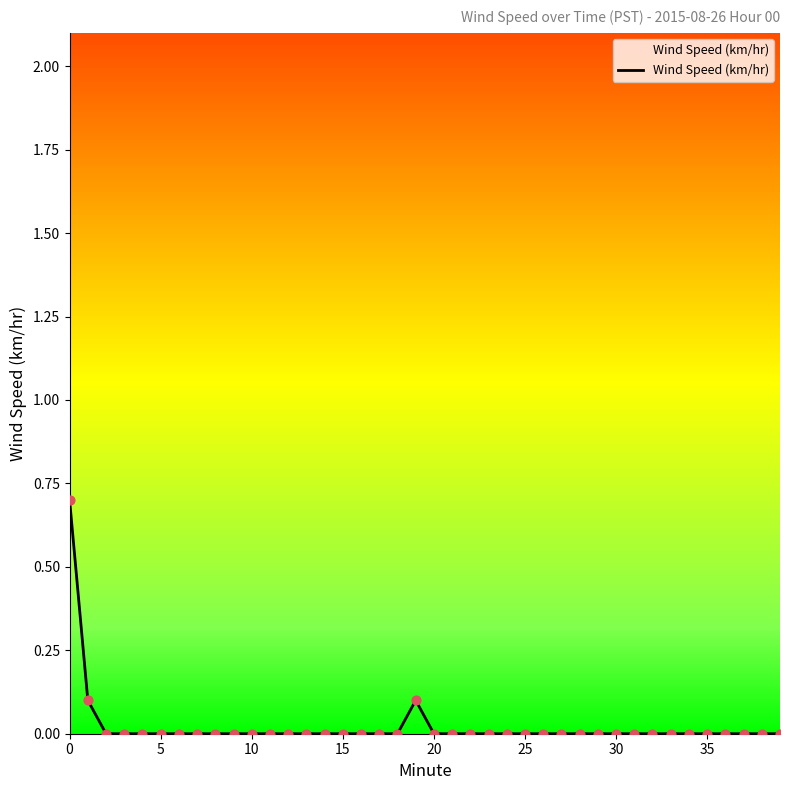

What is the maximum value shown in the chart?

0.7